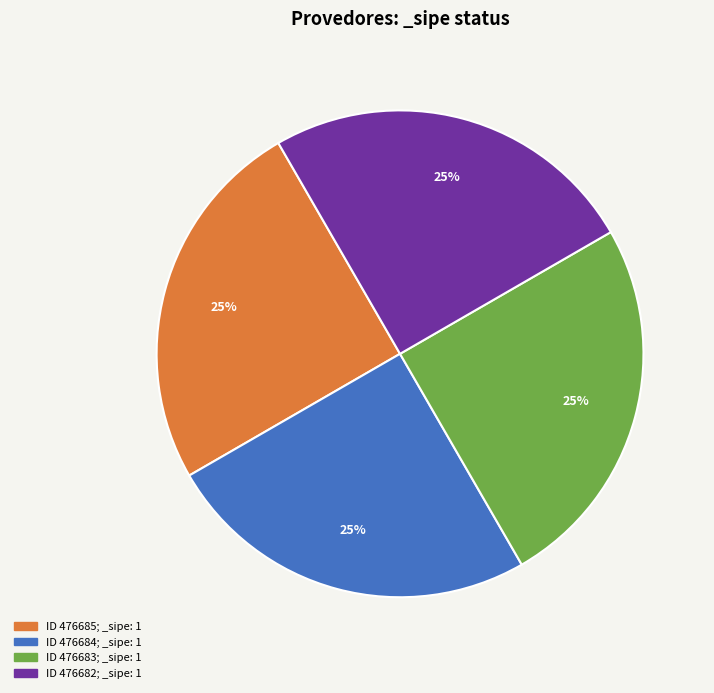

Is there any slice that represents more than half of the pie?

No